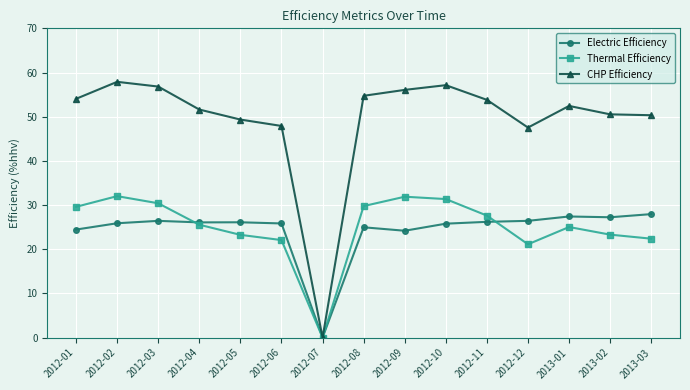

How many lines are shown in the chart?

3